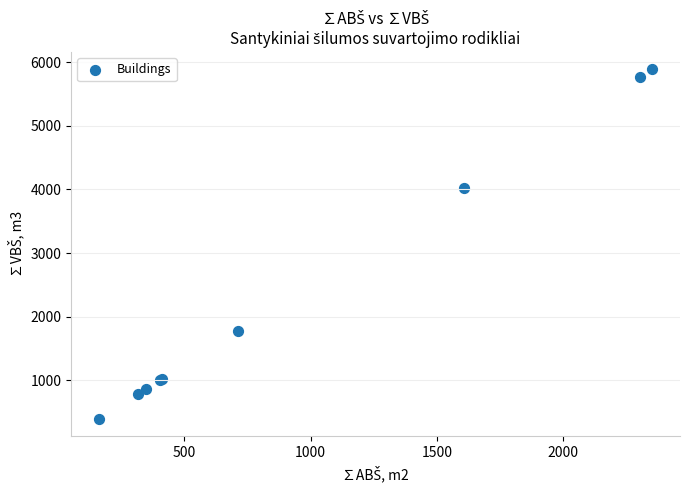

What Y value in the scatter plot is closest to 3142?

4021.1